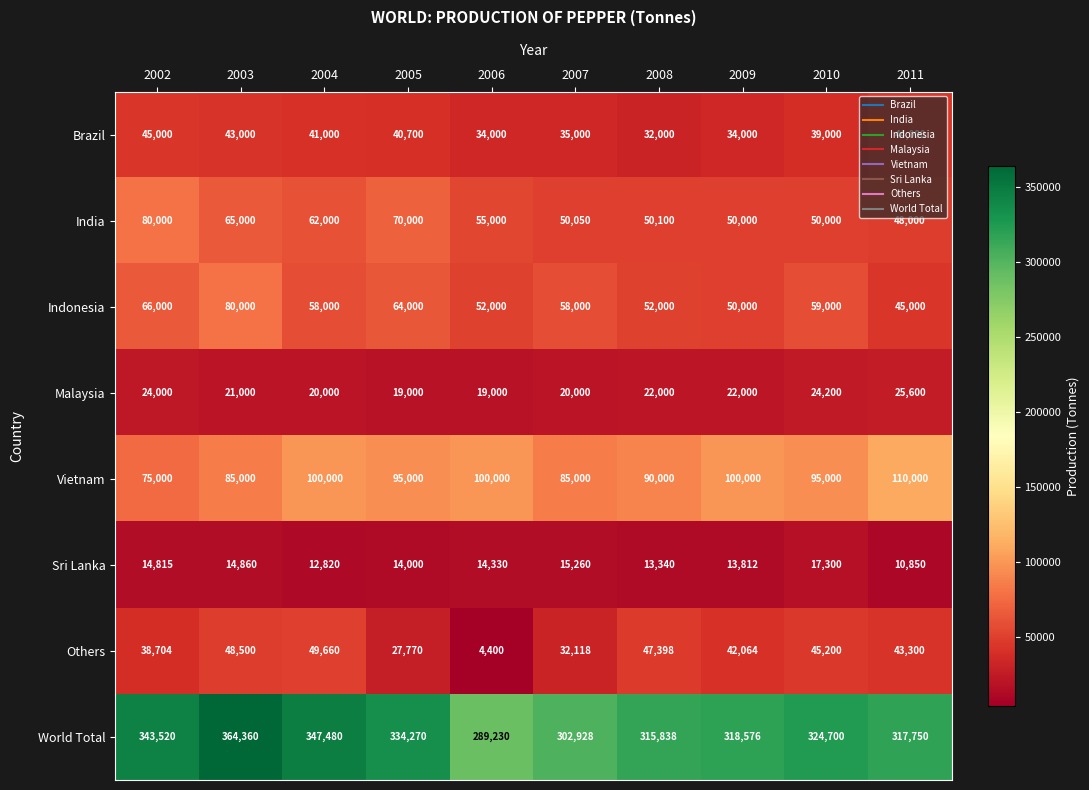

At how many categories does at least one series exceed 13395?

10